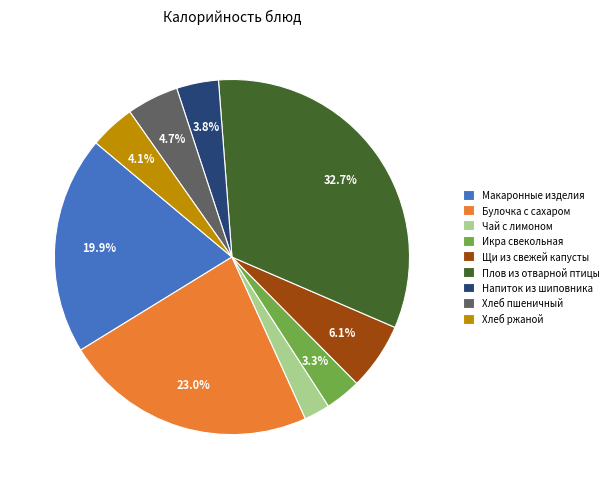

Do Плов из отварной птицы and Булочка с сахаром together represent more than half of the pie?

Yes